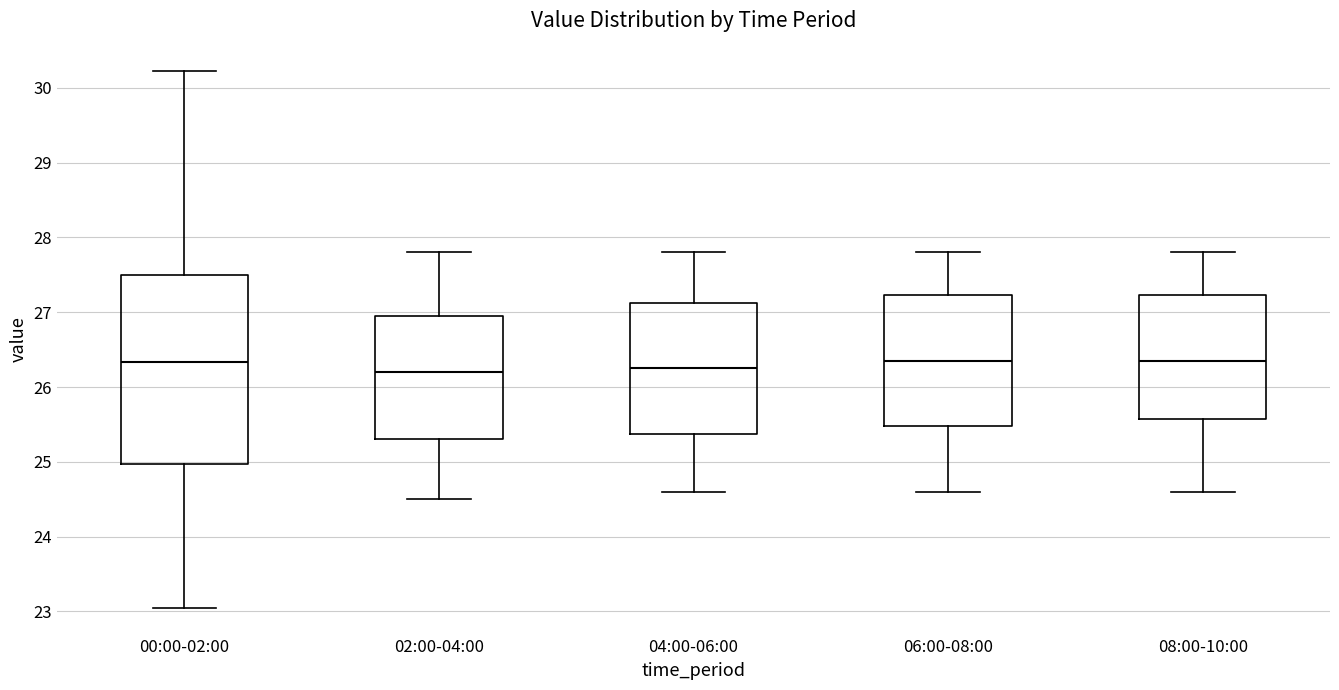

Reading left to right, transcribe this box plot: for each box, give where its median line is, the range the box spans, and where its two whiskers end, as read against the y-axis. The values are not printed on the chart, so give them approximately, as read against the axis.

00:00-02:00: median 26.3, box 25.0 to 27.5, whiskers 23.1 to 30.2
02:00-04:00: median 26.2, box 25.3 to 27.0, whiskers 24.5 to 27.8
04:00-06:00: median 26.3, box 25.4 to 27.1, whiskers 24.6 to 27.8
06:00-08:00: median 26.4, box 25.5 to 27.2, whiskers 24.6 to 27.8
08:00-10:00: median 26.4, box 25.6 to 27.2, whiskers 24.6 to 27.8